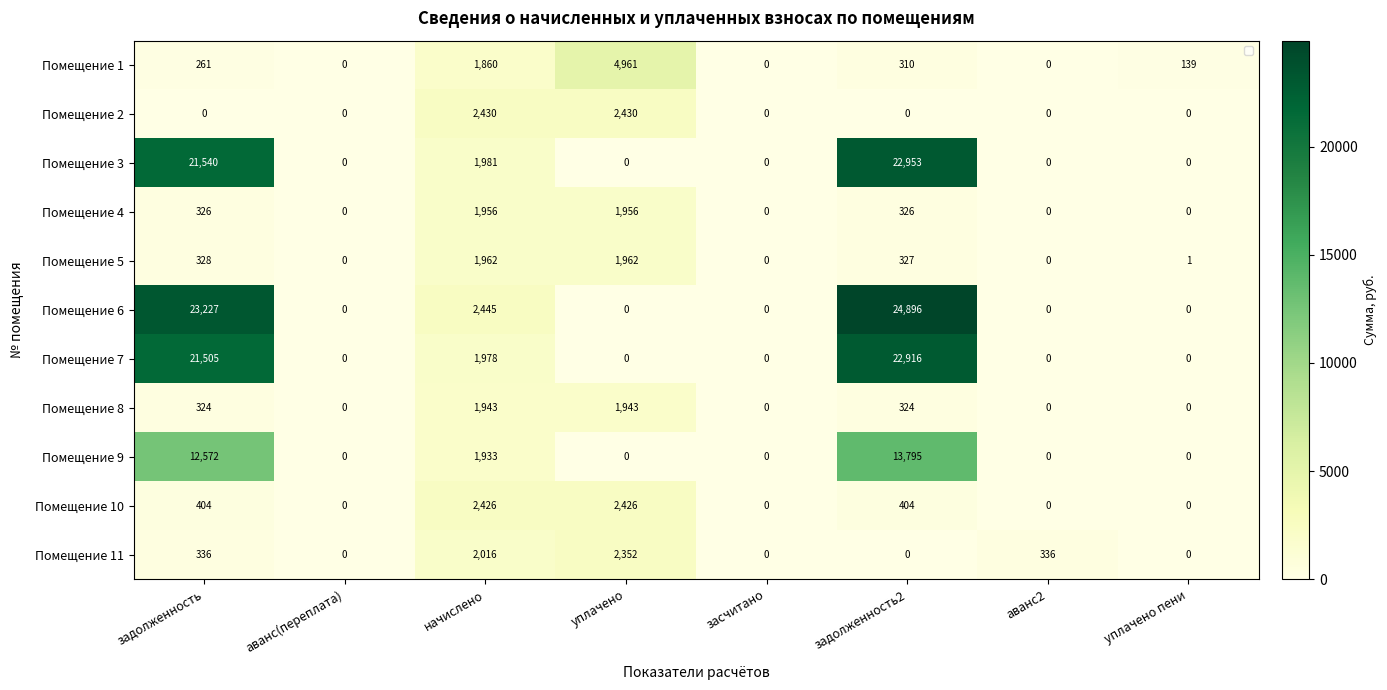

Which category has the highest value in the Помещение 7 series?

задолженность2